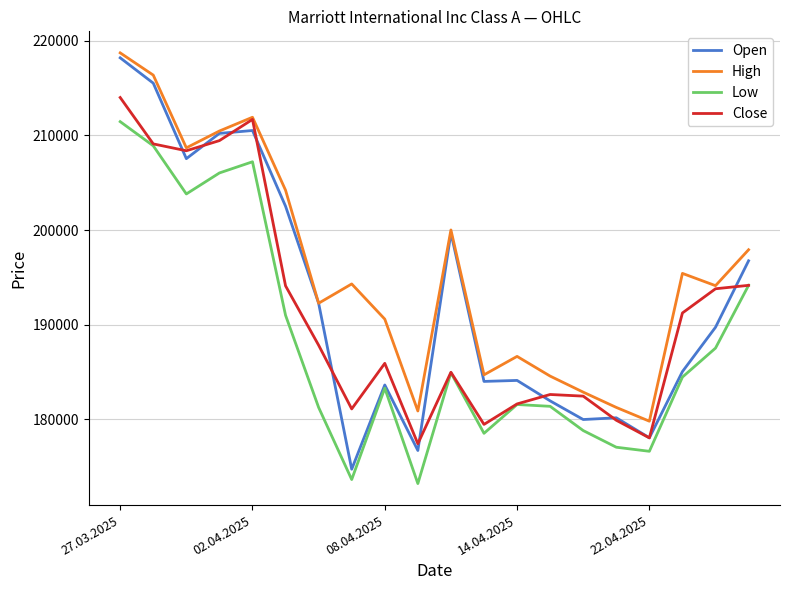

How many interior local peaks does the Low series have?

4